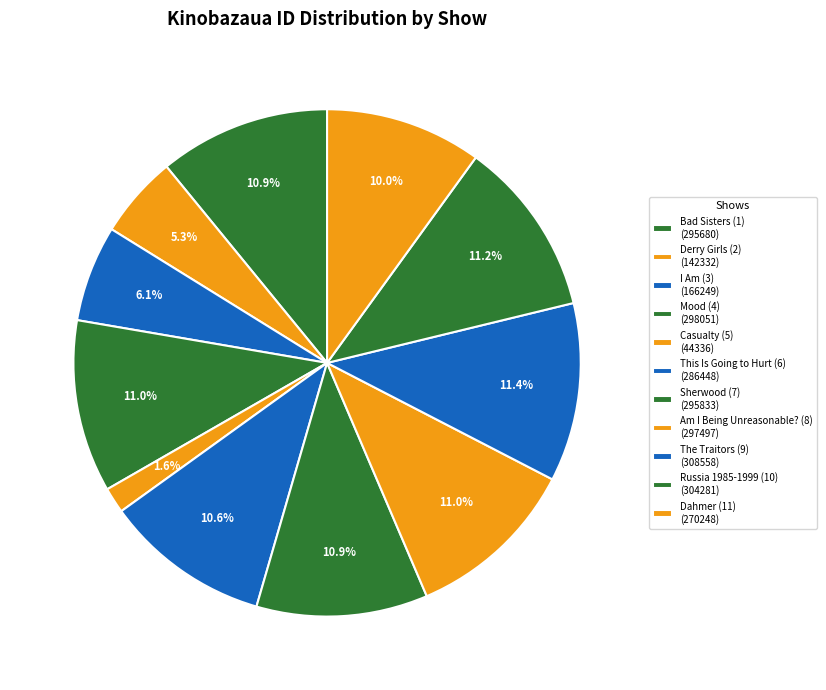

How many slices are in this pie chart?

11